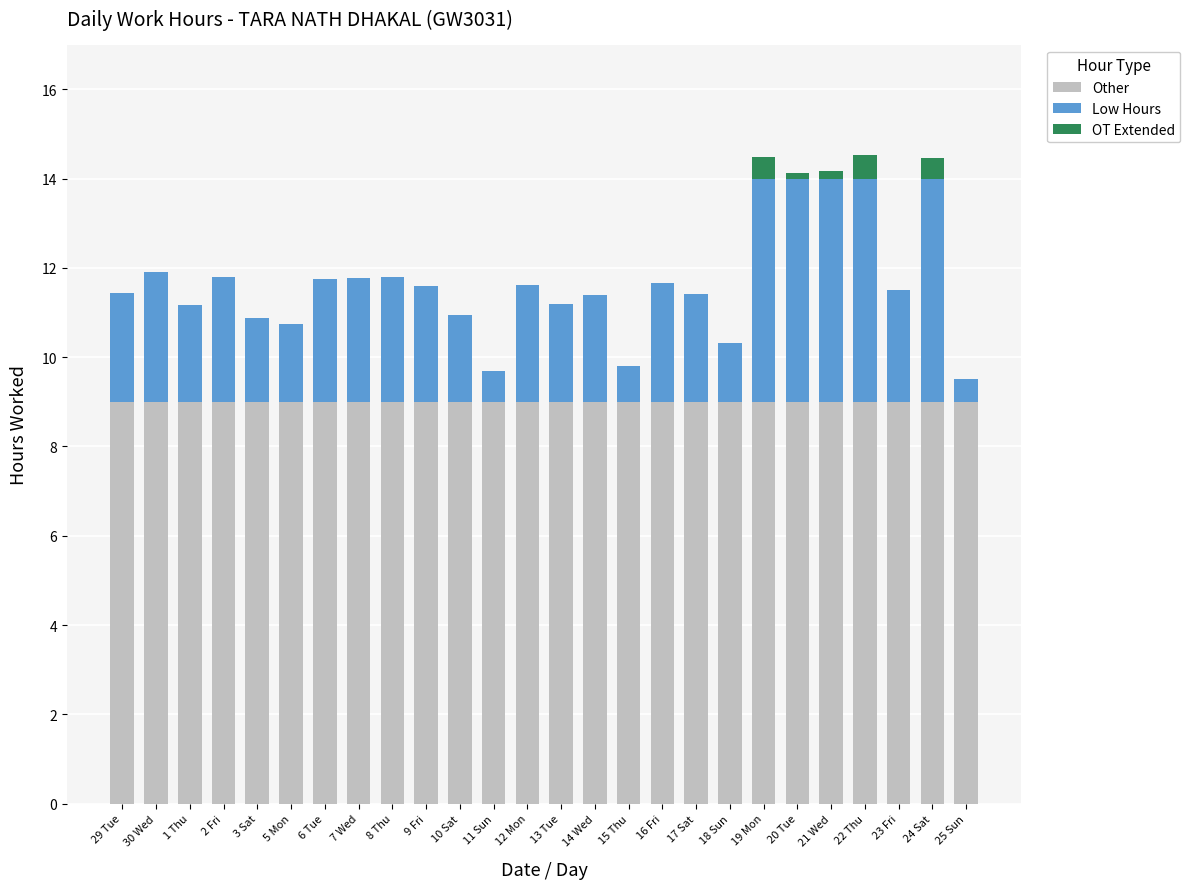

What is the average value of the OT Extended series?

0.1